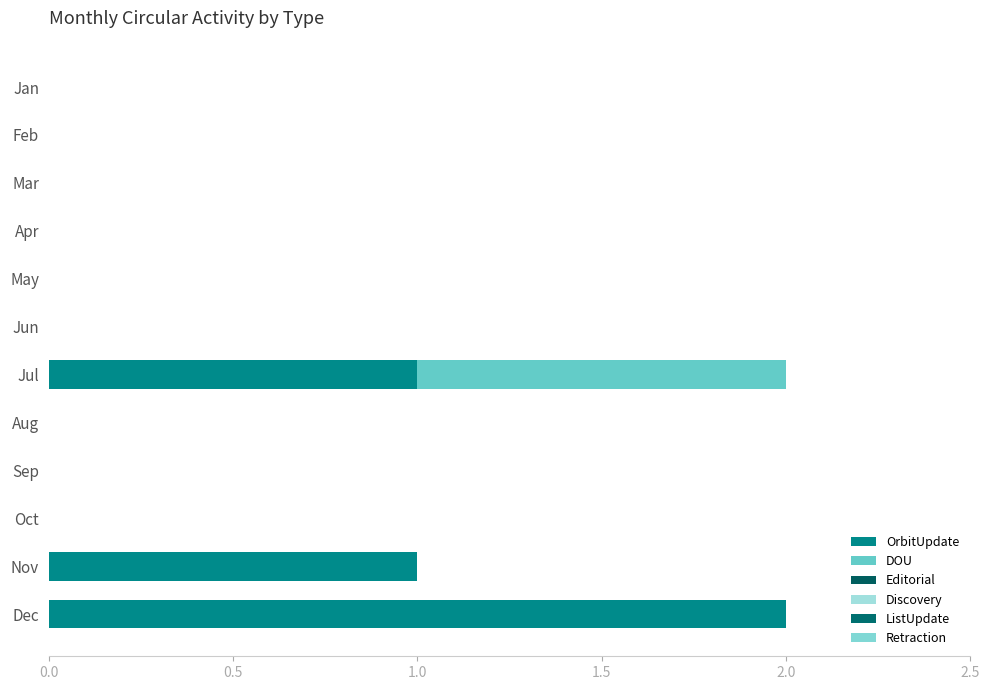

Count the number of categories in the chart.

12